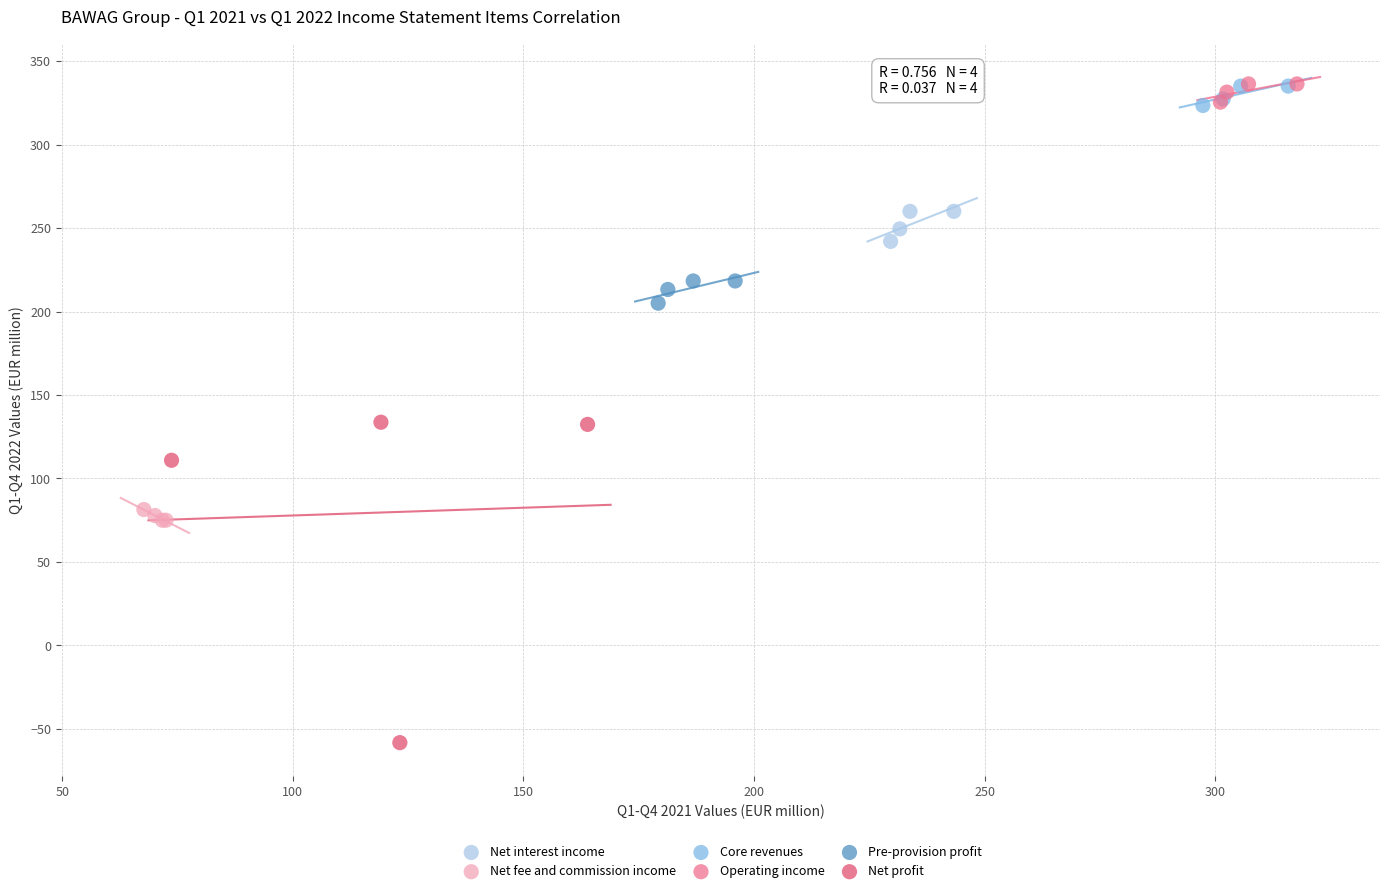

Which series has the largest Y range (max minus min)?

Net profit